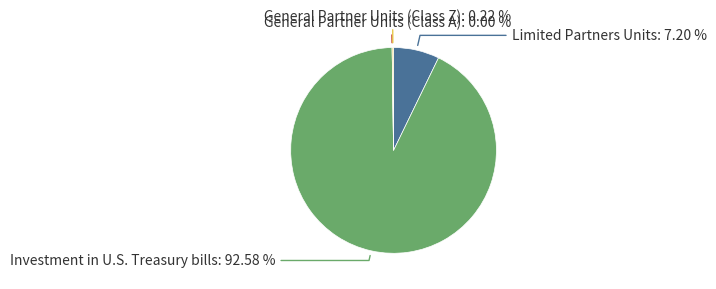

Count the number of slices in the pie.

4